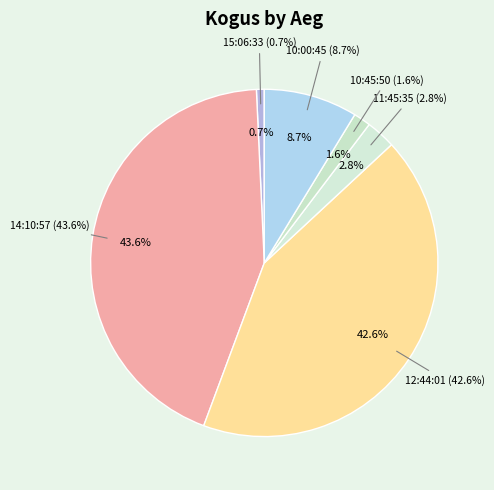

Combined, what portion of the pie is 14:10:57 and 15:06:33?

44.3%